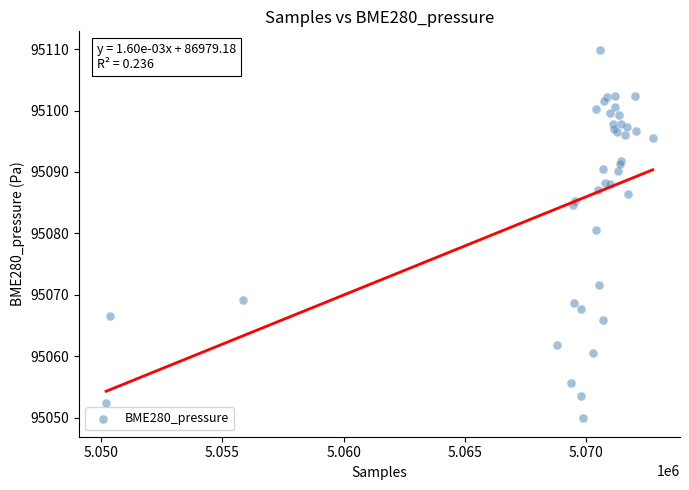

What Y value in the scatter plot is closest to 95079?

95080.6